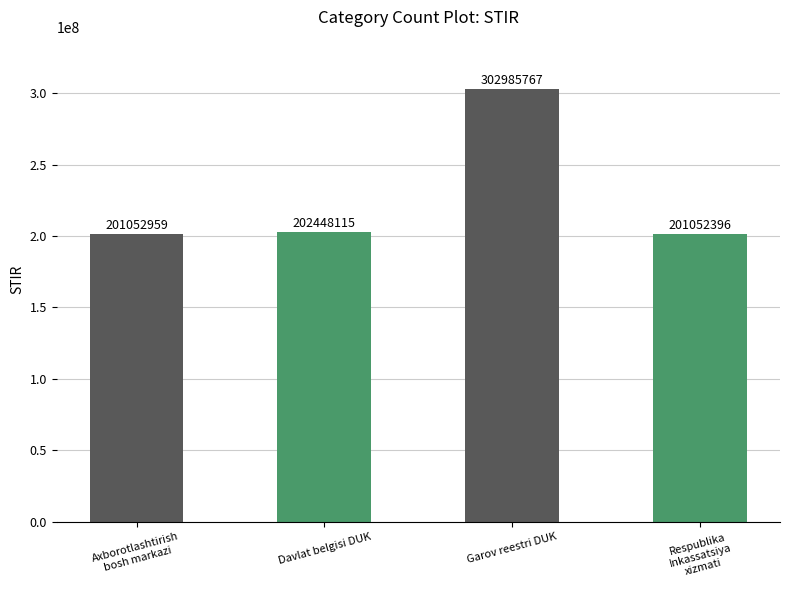

At which category does the chart reach its minimum across all series?

Respublika
Inkassatsiya
xizmati